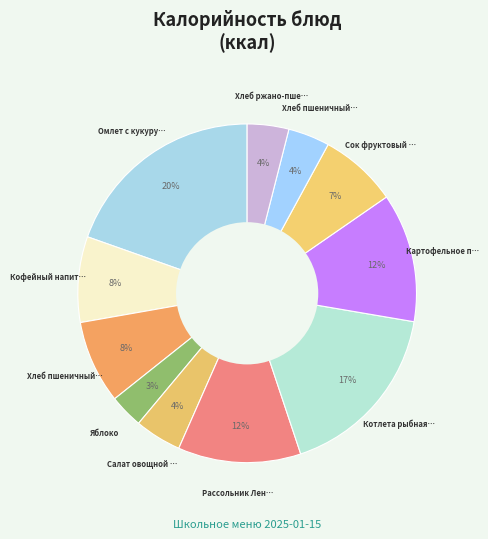

How many slices are in this pie chart?

11